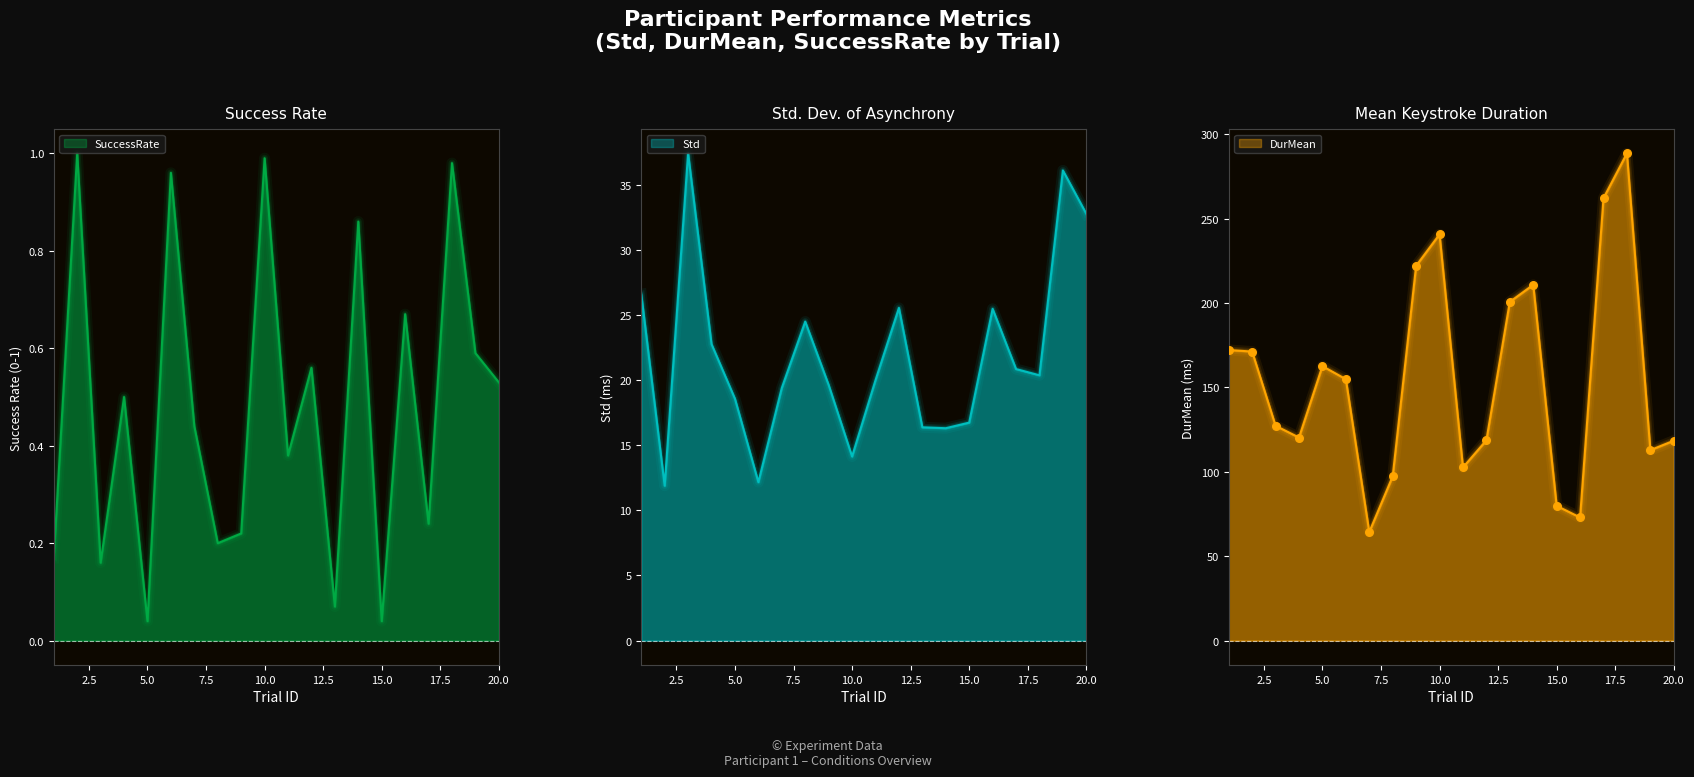

Which series has the largest total across all categories?

DurMean